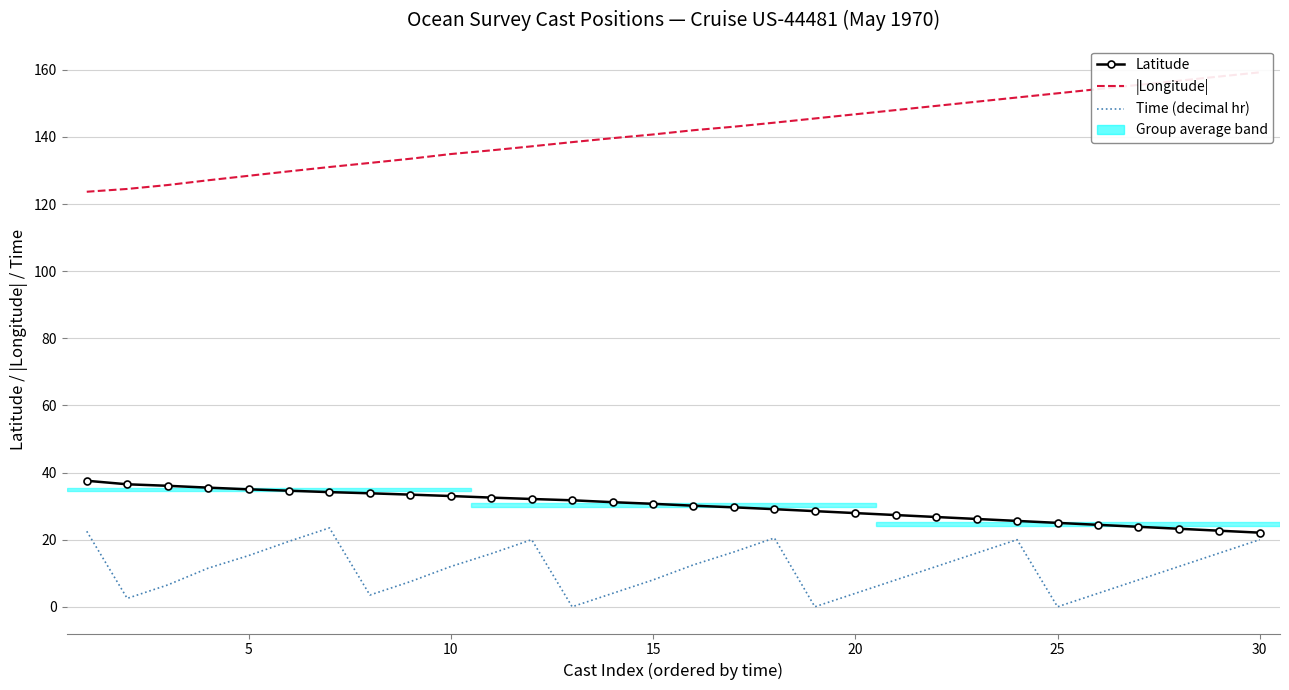

True or false: Latitude and Time (decimal hr) cross at least once.

False